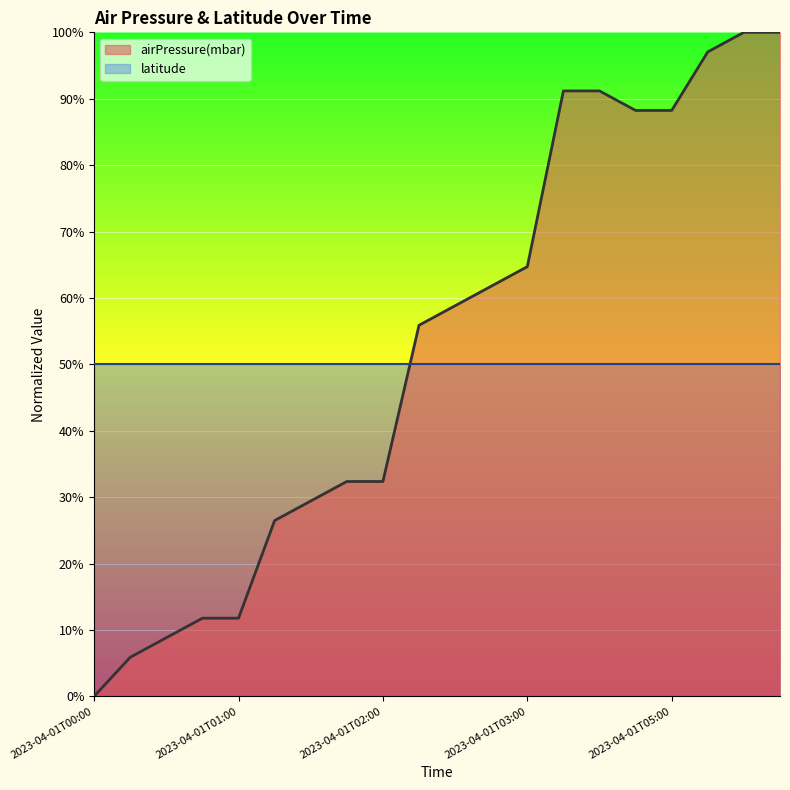

Between 2023-04-01T05:42 and 2023-04-01T04:54, which is larger?

2023-04-01T05:42